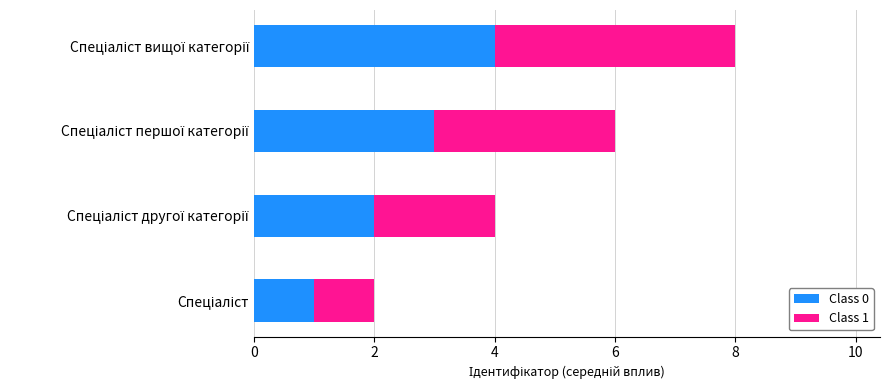

What is the difference between the maximum and minimum values in the Class 0 series?

3